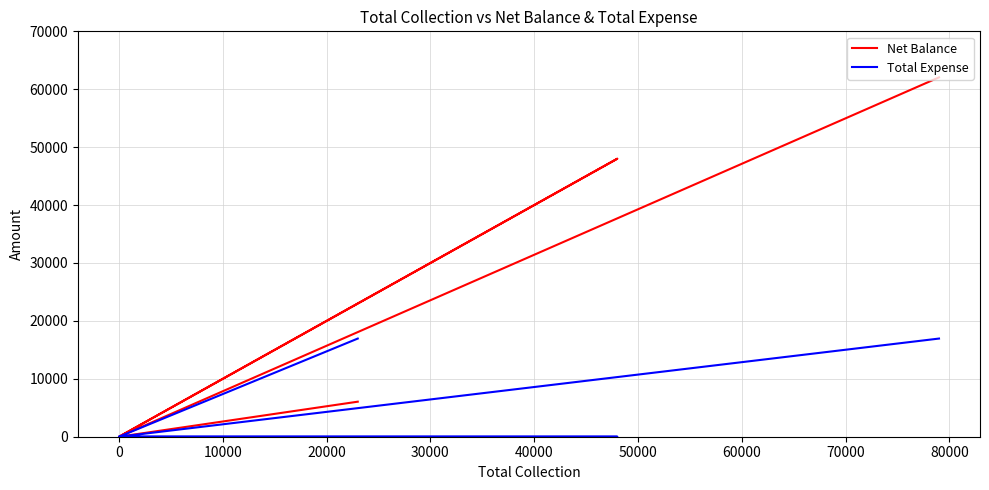

Which series has the largest range (max minus min)?

Net Balance